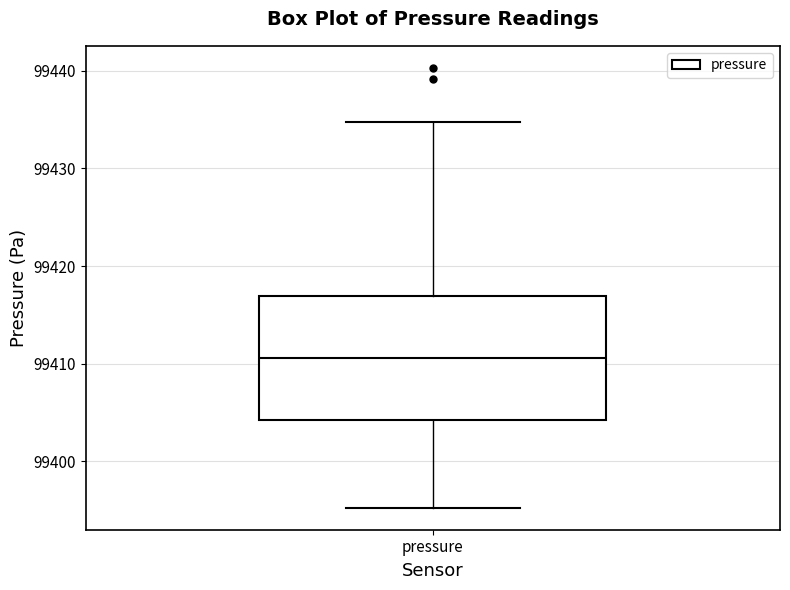

Read this box plot against the y-axis: the position of the median line, the range covered by the box, and the ends of both whiskers. The values are not printed on the chart, so give them approximately, as read against the axis.

median 99411, box 99404 to 99417, whiskers 99395 to 99435